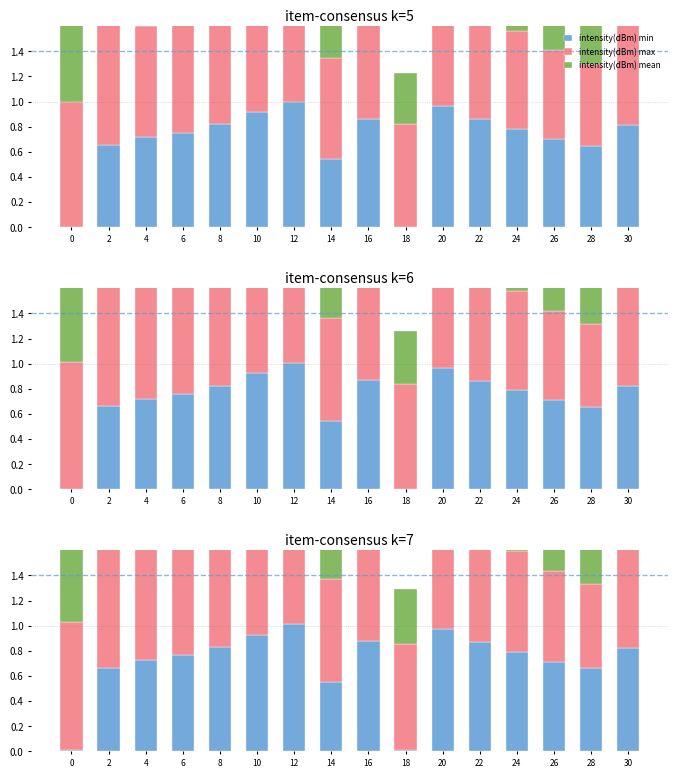

What is the difference between the second highest and minimum values in the intensity(dBm) mean series?

0.6